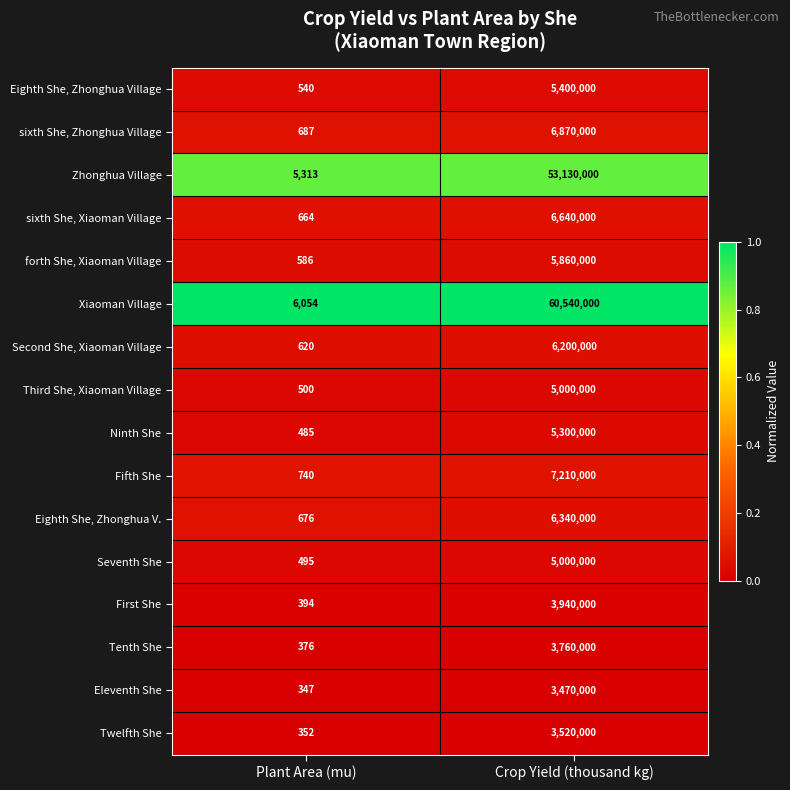

The value of Eighth She, Zhonghua V. at Crop Yield (thousand kg) is 4297387. True or false?

False